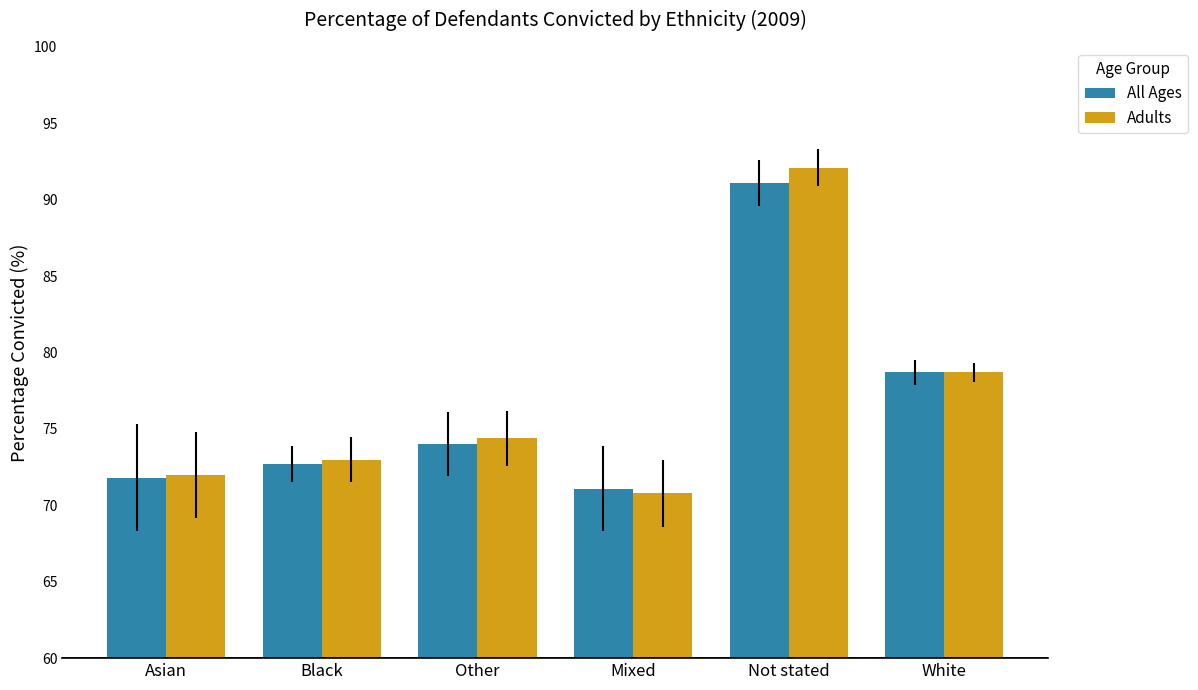

Between Other and Not stated, which series saw the biggest shift?

Adults